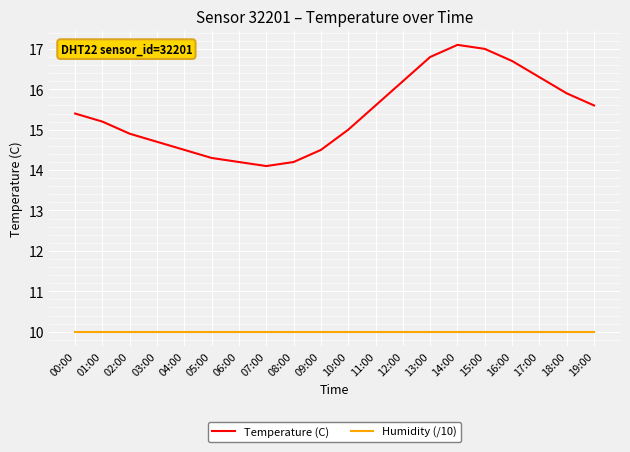

True or false: Humidity (/10) and Temperature (C) intersect in this chart.

False